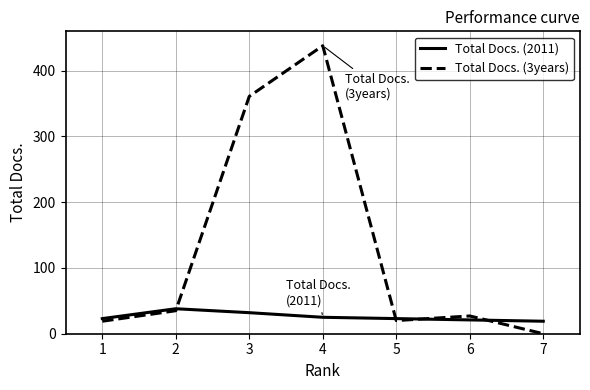

True or false: Total Docs. (3years) has a value of 27 at 6.

True